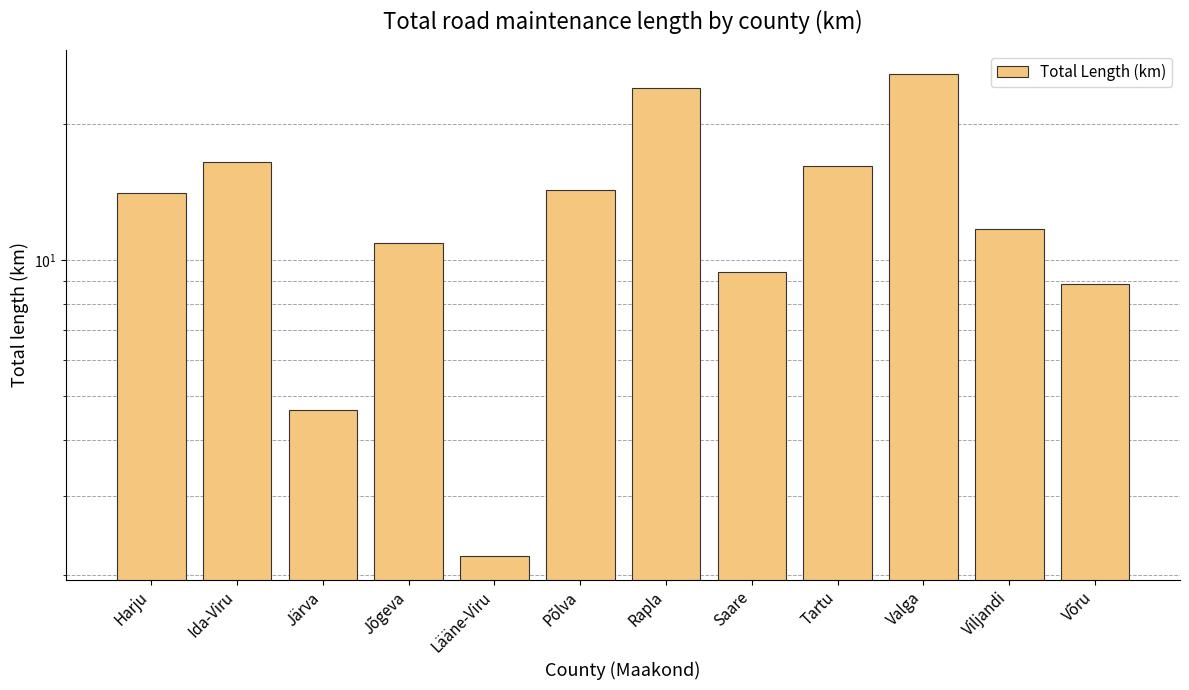

What is the value of the 10th bar from the left?

25.8